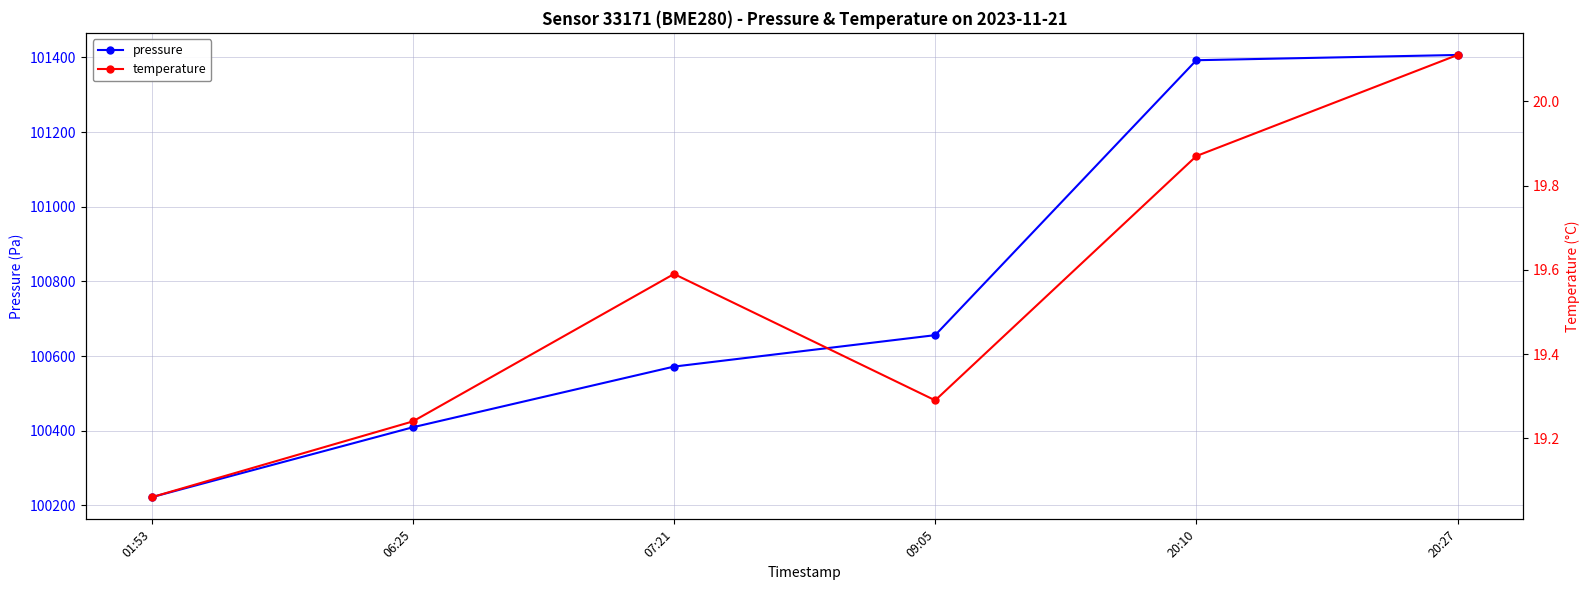

Which label corresponds to the smallest value in the chart?

01:53